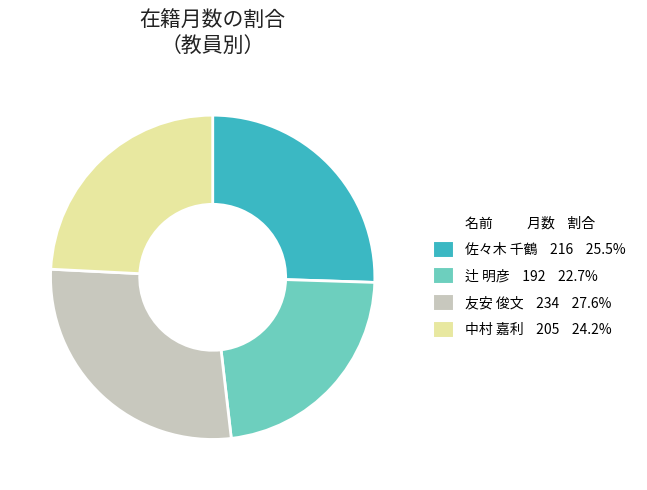

Which has a higher value, 中村 嘉利 or 佐々木 千鶴?

佐々木 千鶴